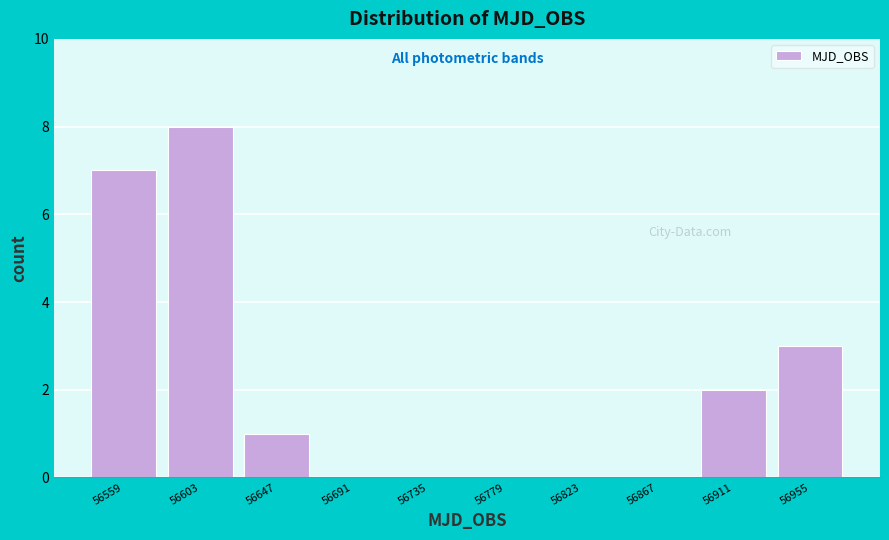

What is the height of the bar covering 56890 to 56935 on the x-axis? Neither the bar edges nor the heights are printed on the chart, so give them approximately, as read against the axes.

2